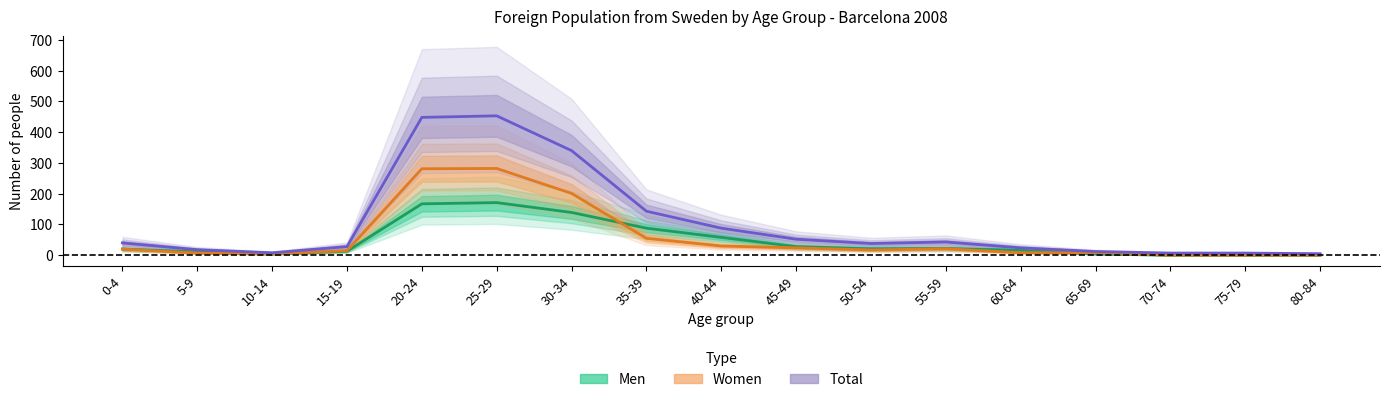

At which category does the chart reach its peak across all series?

25-29